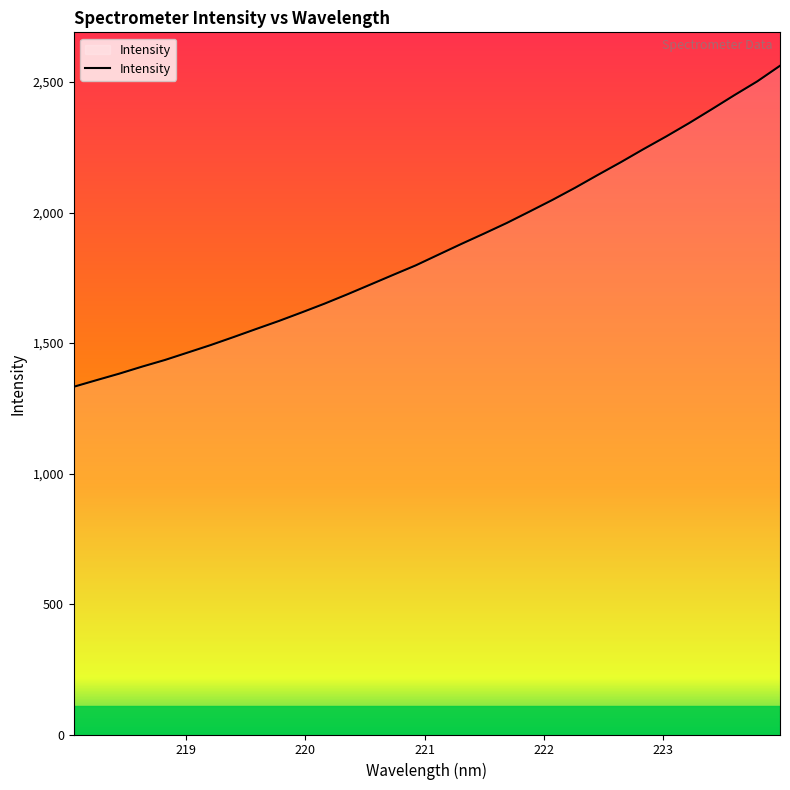

What is the smallest value displayed?

1332.4